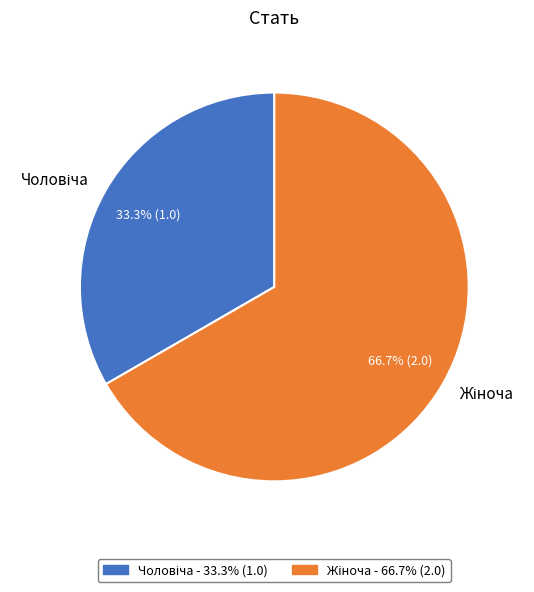

Does any single category account for the majority?

Yes